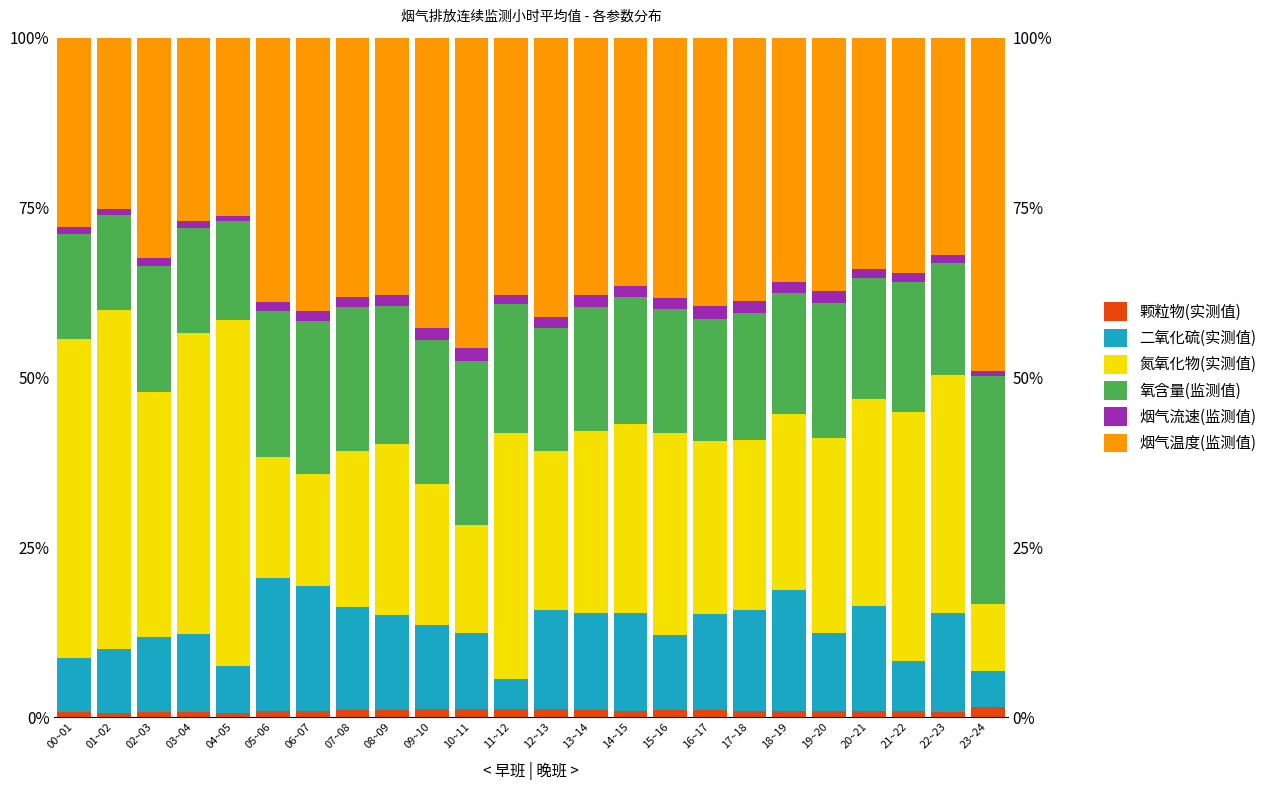

What value does the 二氧化硫(实测值) series have at 21~22?

7.3